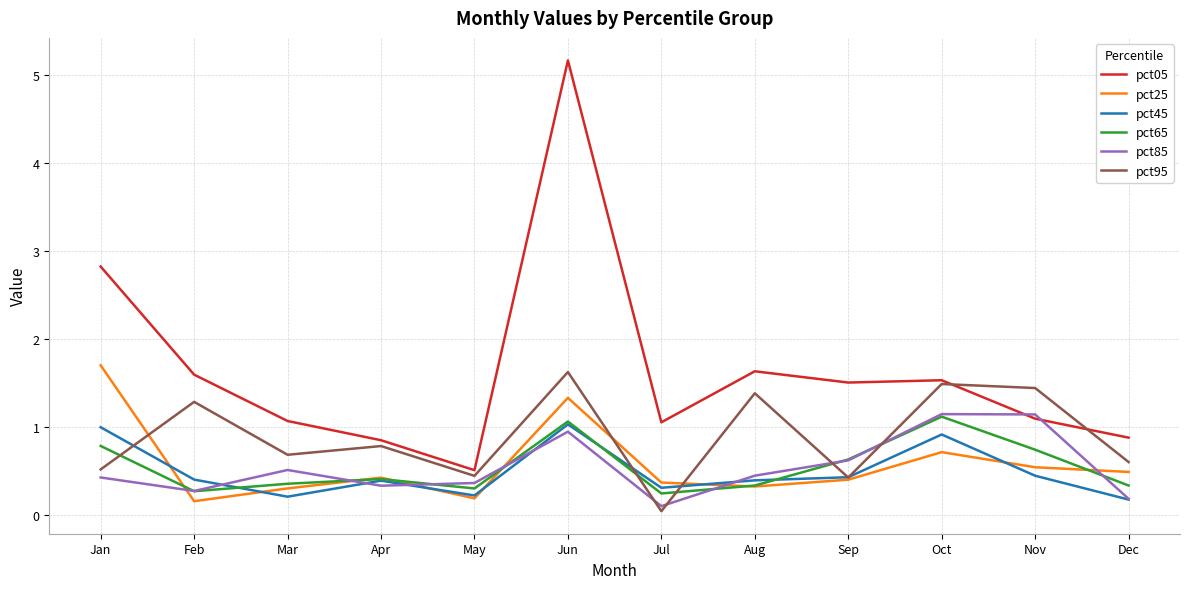

What is the spread (max minus min) of values at Dec?

0.7